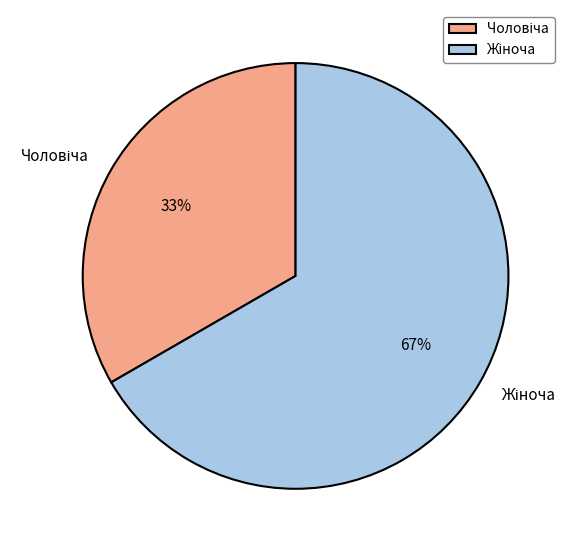

To the nearest percent, what is the average slice percentage?

50%